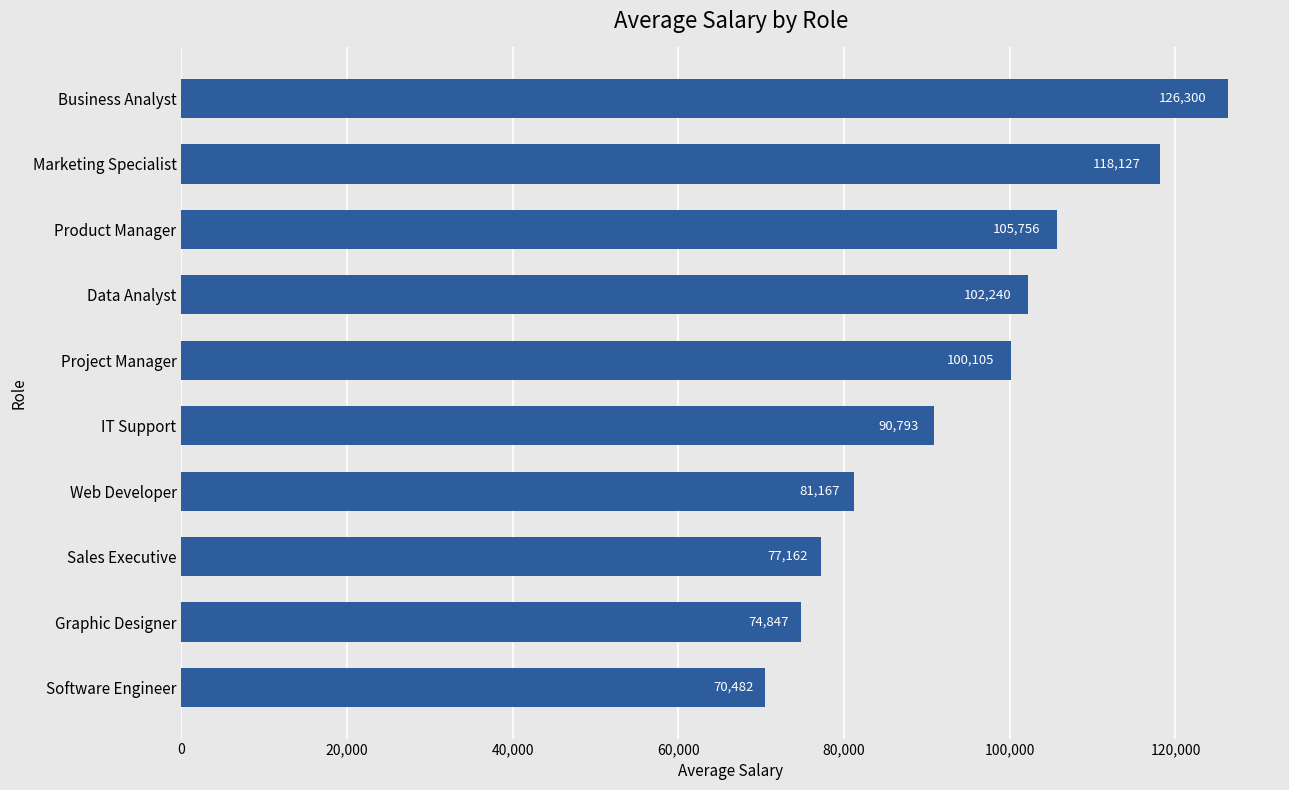

At which label is the value closest to 98391?

Project Manager